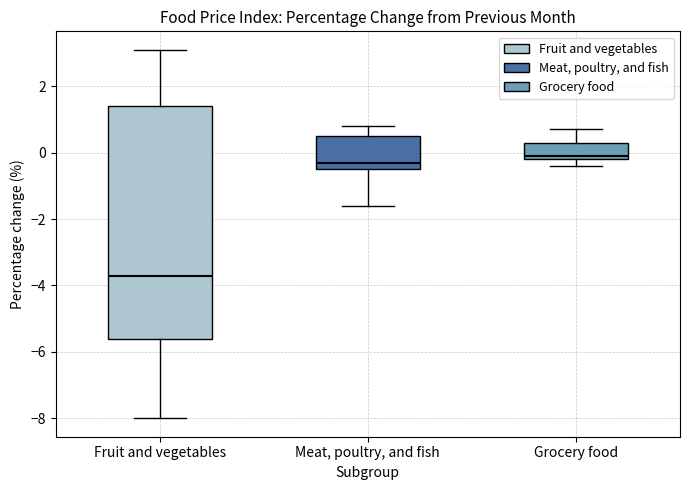

Which box's median line is the lowest?

Fruit and vegetables